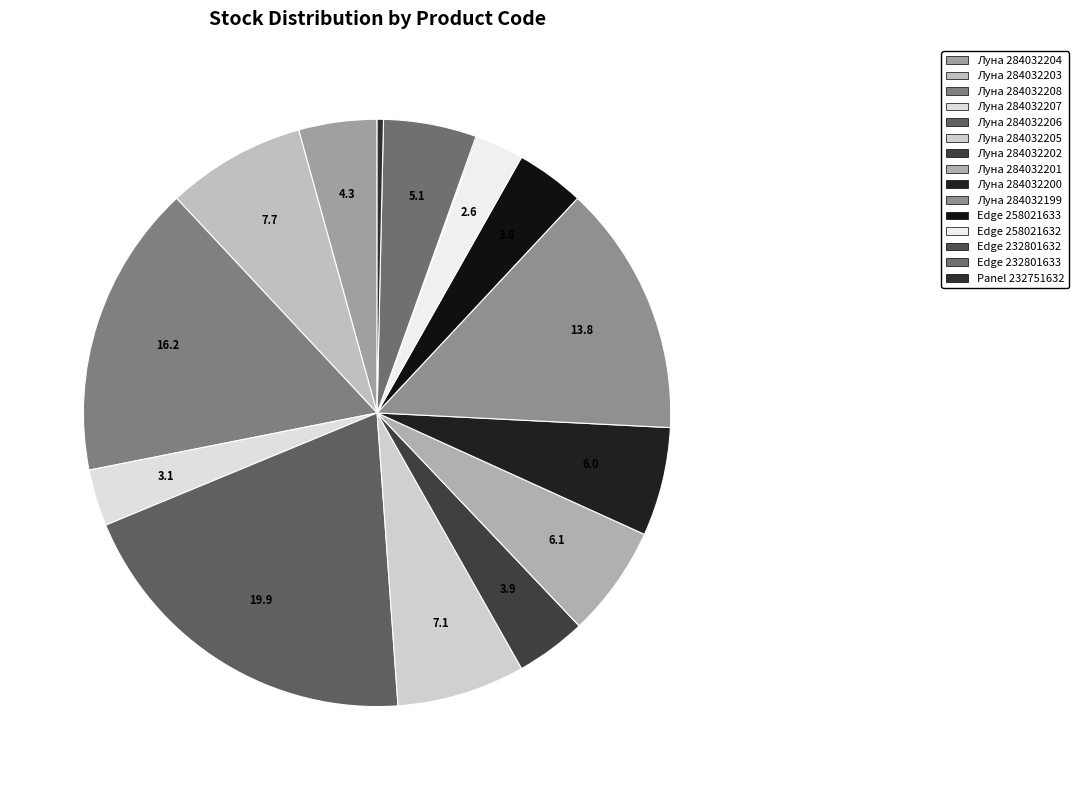

Is it true that Edge 232801633 is 13% of the pie?

False